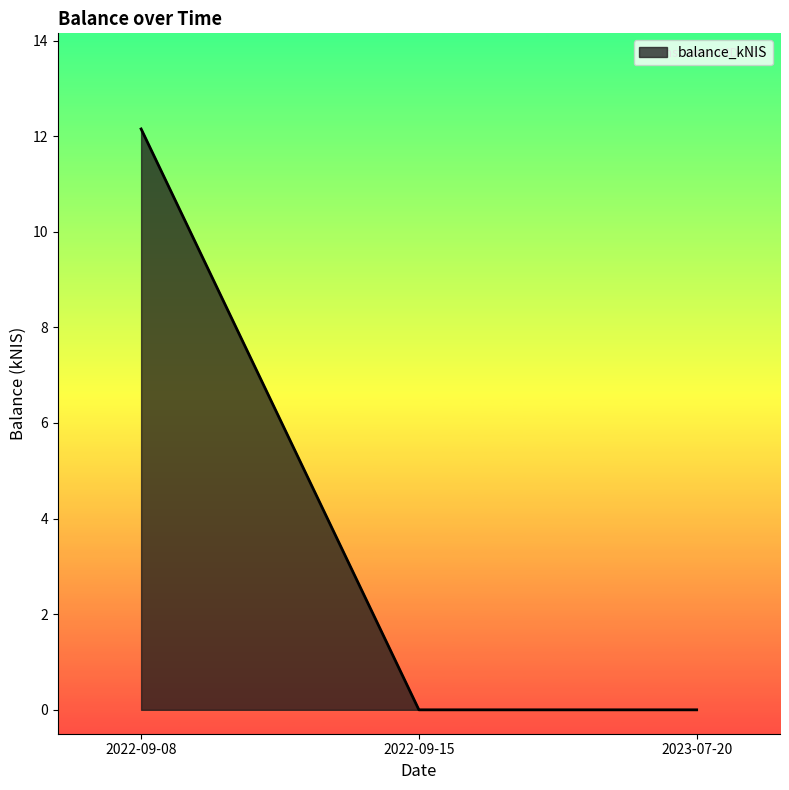

How many lines are shown in the chart?

1